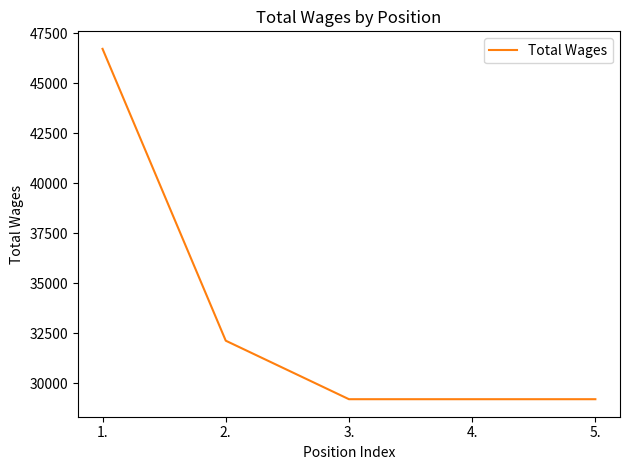

What position from the right is 2.?

4